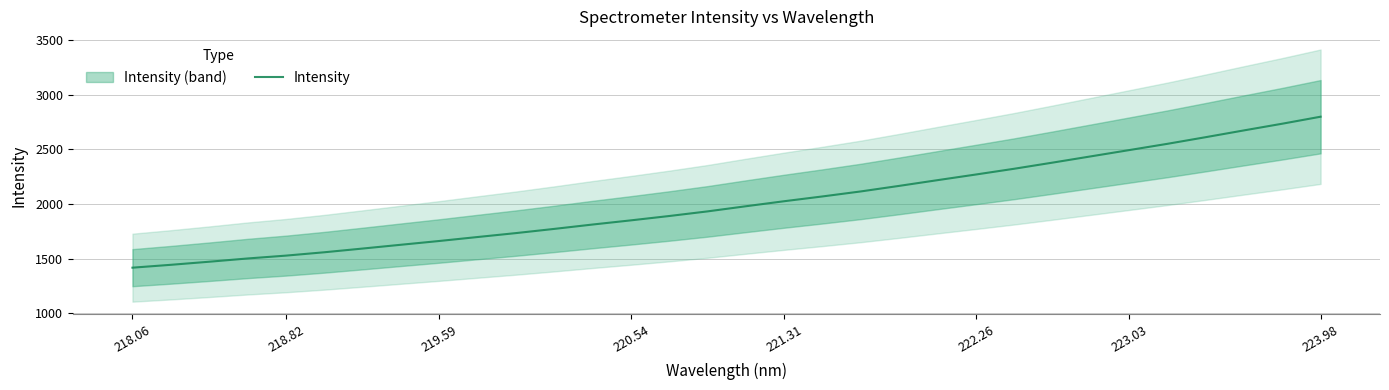

What is the maximum value shown in the chart?

2800.5